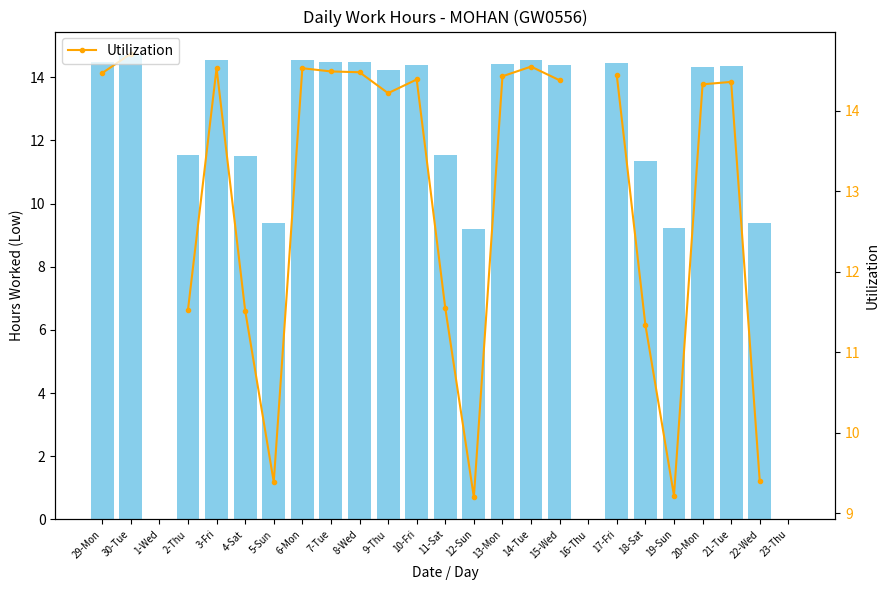

The Low (hours) series shows 20.8 at 17-Fri. True or false?

False